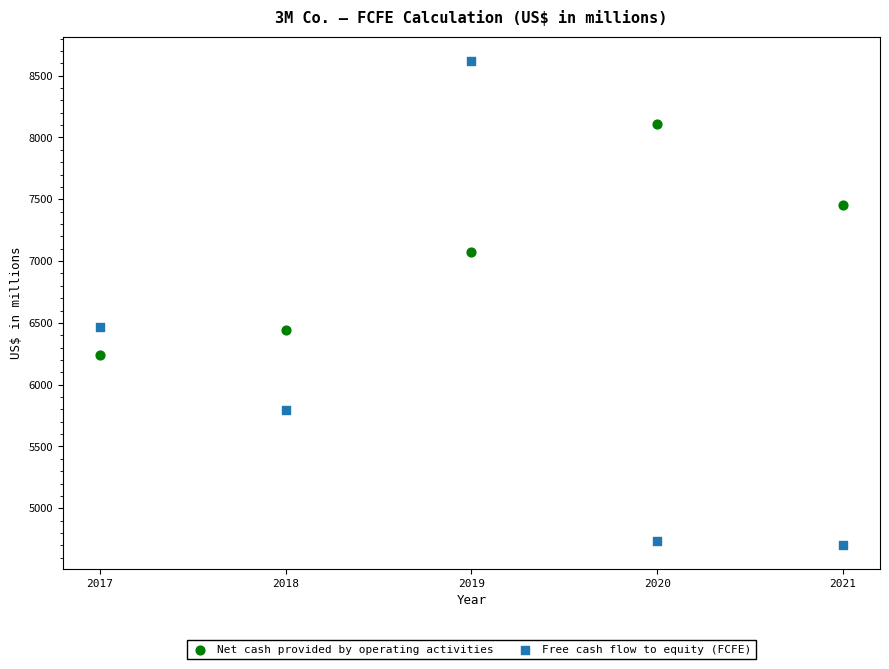

Which series contains the lowest Y value?

Free cash flow to equity (FCFE)